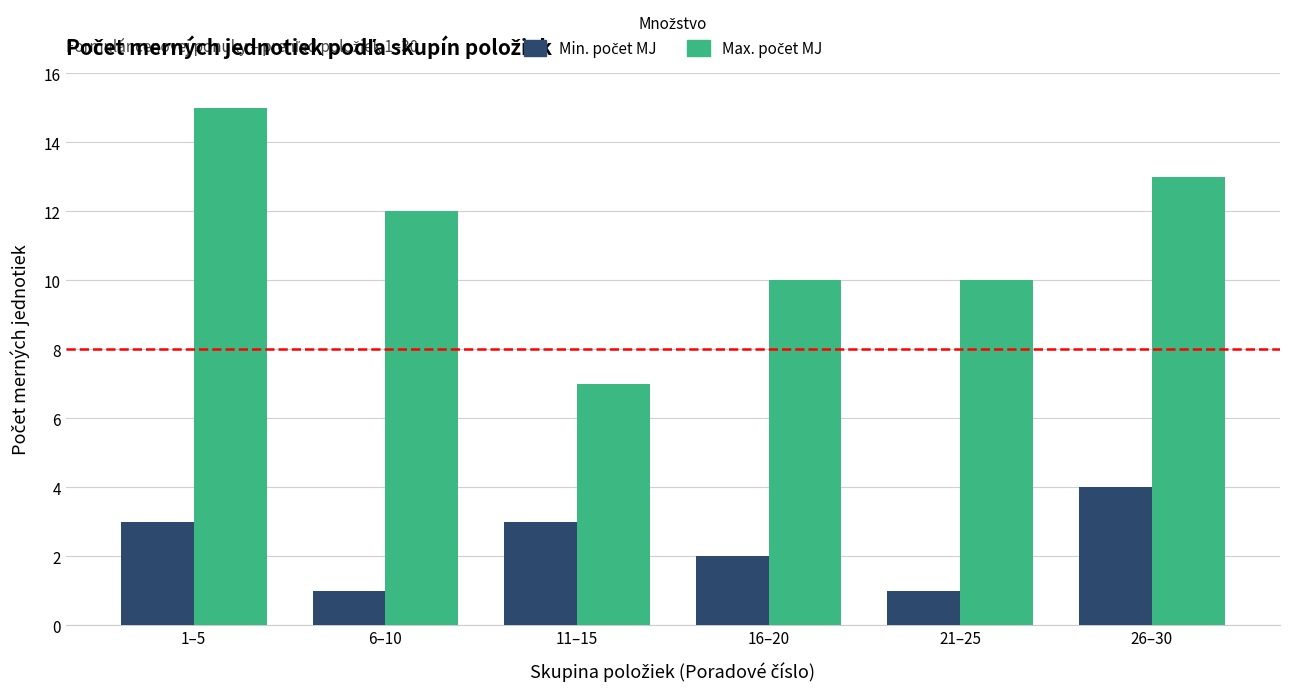

What is the total value across all series at 21–25?

11